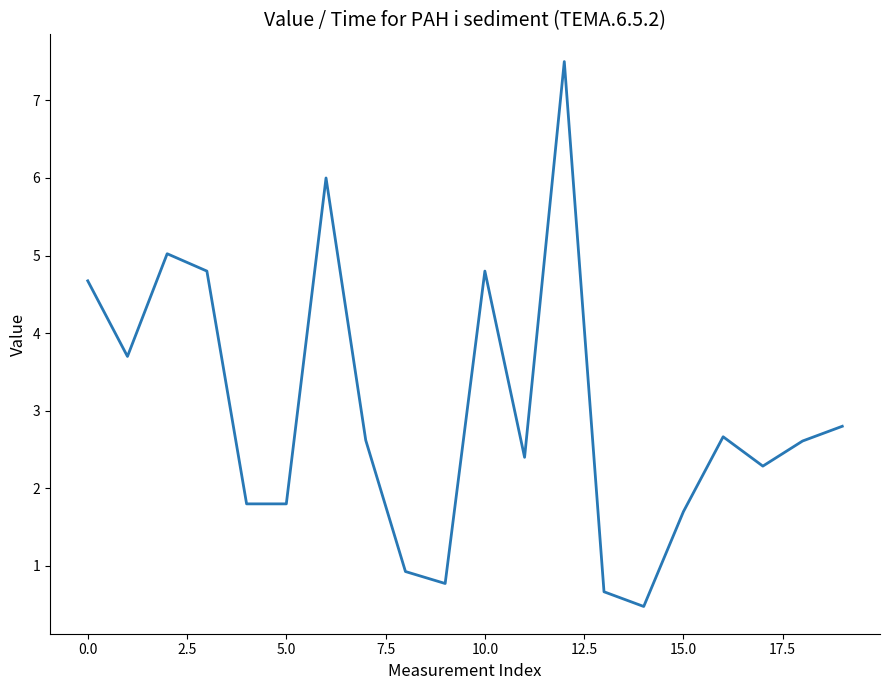

What is the sum of all values?

60.0